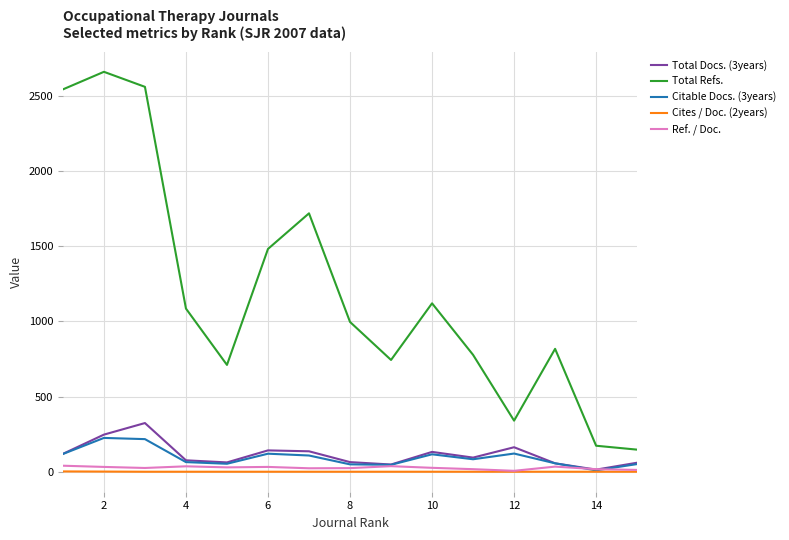

True or false: Total Refs. and Cites / Doc. (2years) intersect in this chart.

False